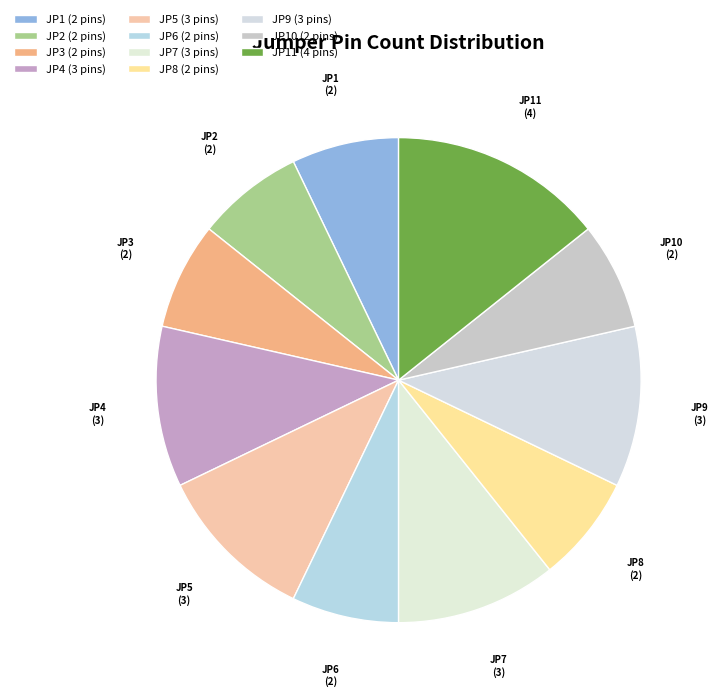

How many segments does this pie chart have?

11